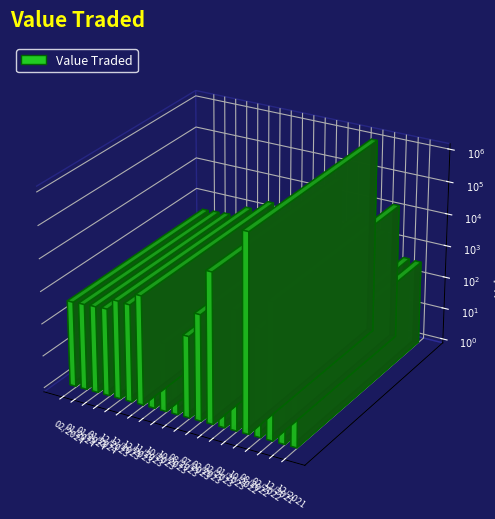

Rank the categories by value from lowest to highest.

26/11/2023, 01/10/2023, 29/10/2023, 19/02/2023, 13/08/2023, 19/12/2021, 26/12/2021, 04/02/2024, 21/01/2024, 14/01/2024, 07/01/2024, 17/12/2023, 31/12/2023, 30/07/2023, 14/08/2022, 10/12/2023, 29/01/2023, 27/02/2022, 26/02/2023, 30/10/2022